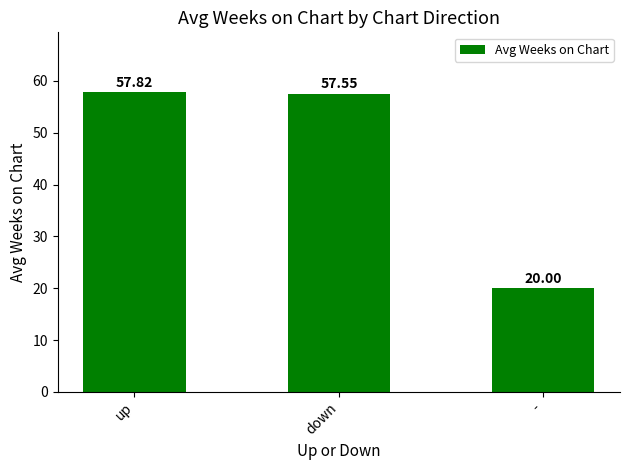

Does the chart contain any negative values?

No